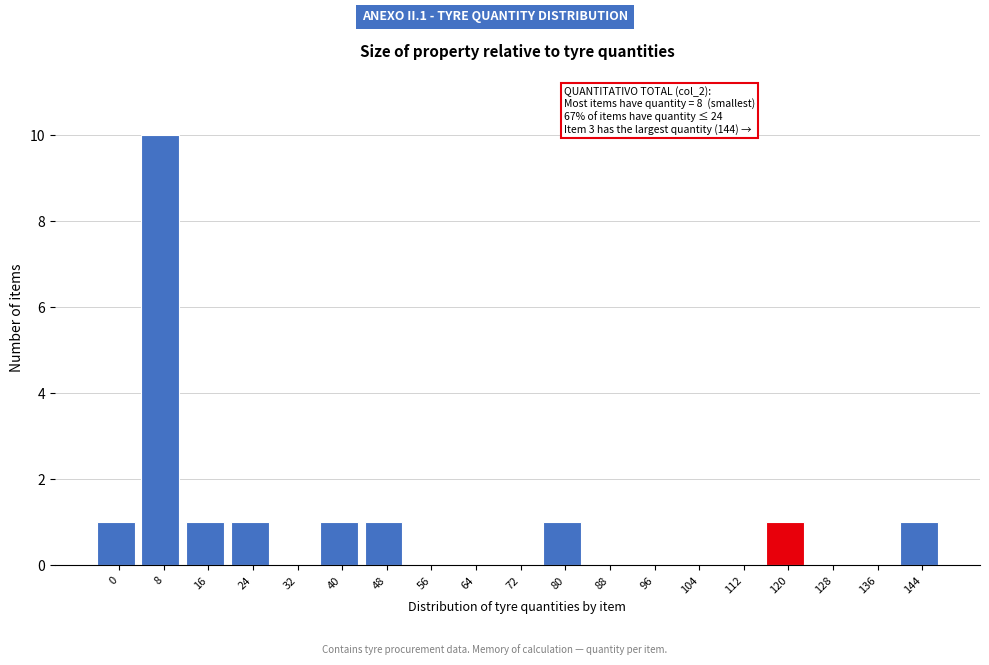

Reading left to right, list all the values displayed in this chart.

0=1	8=10	16=1	24=1	32=0	40=1	48=1	56=0	64=0	72=0	80=1	88=0	96=0	104=0	112=0	120=1	128=0	136=0	144=1